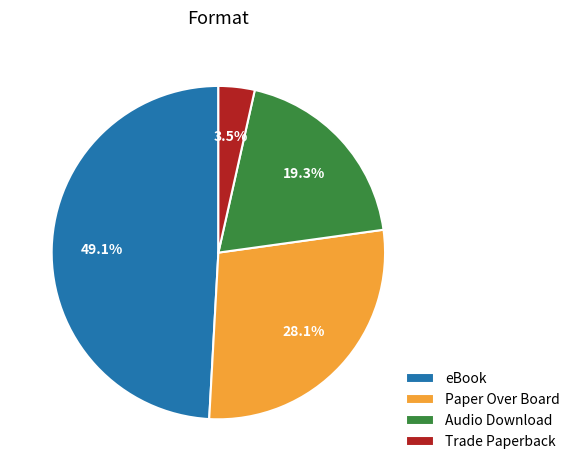

Count the number of slices in the pie.

4